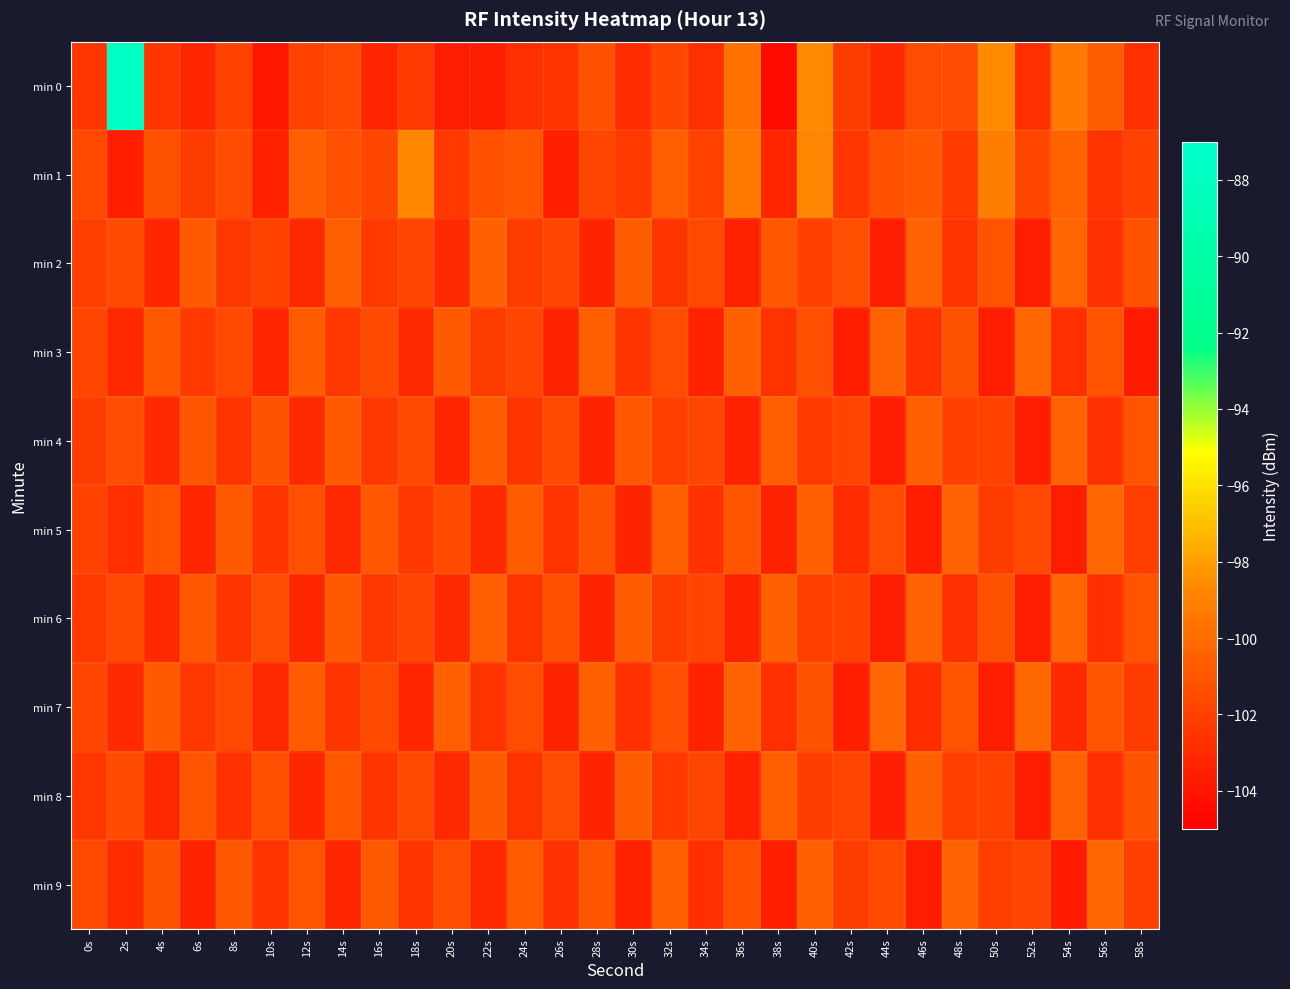

At which category is the sum across all series the highest?

2s